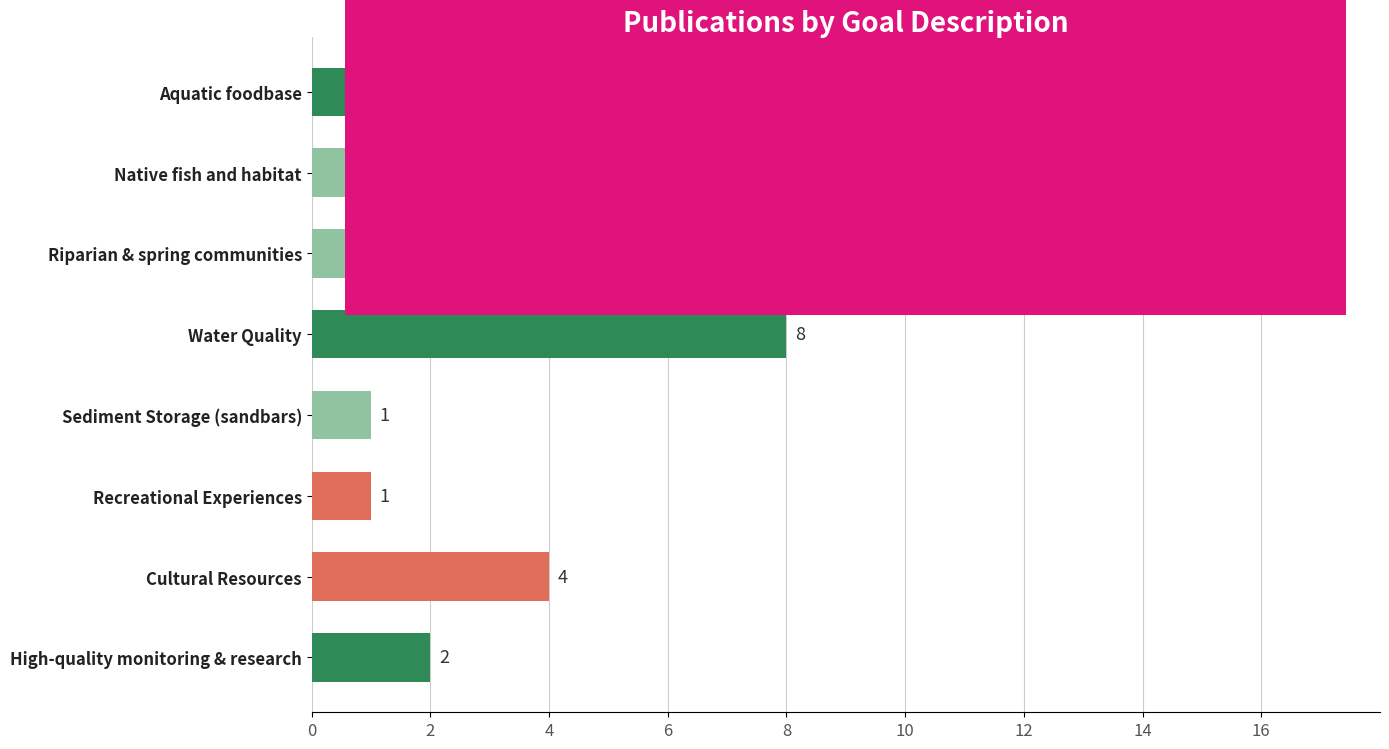

Approximately how many times larger is the value at Native fish and habitat compared to Cultural Resources?

3.2